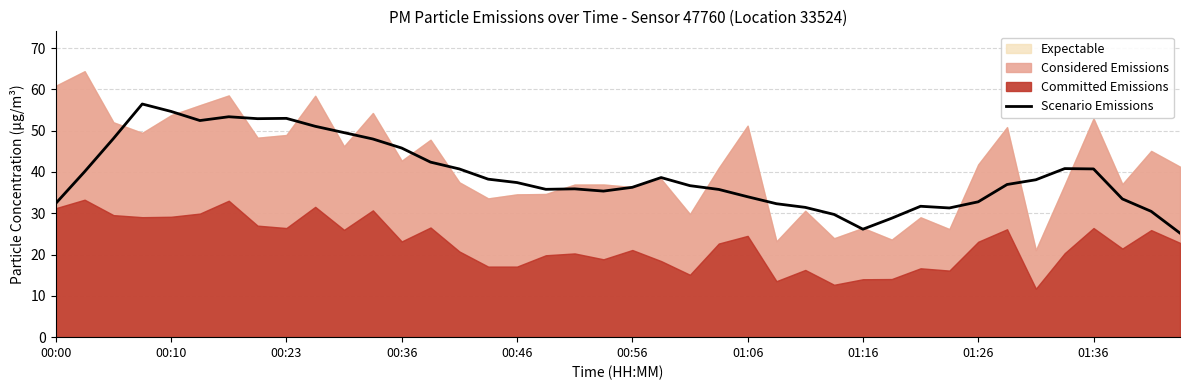

The value of Scenario Emissions at 01:36 is 12.5. True or false?

False